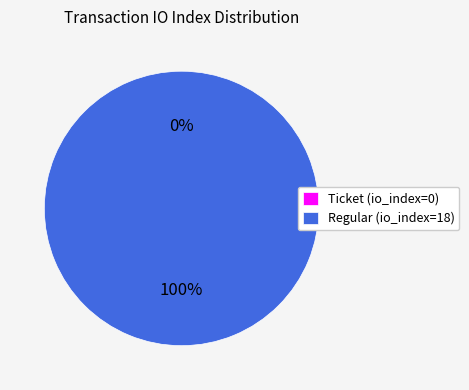

Which category has the biggest portion of the pie?

Regular (io_index=18)